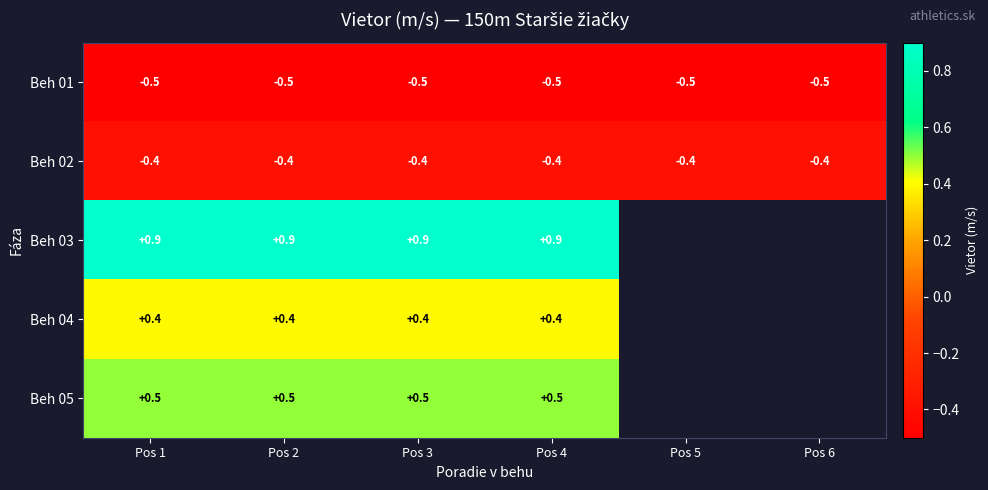

Rank the series at Pos 4 from highest to lowest value.

Beh 03, Beh 05, Beh 04, Beh 02, Beh 01